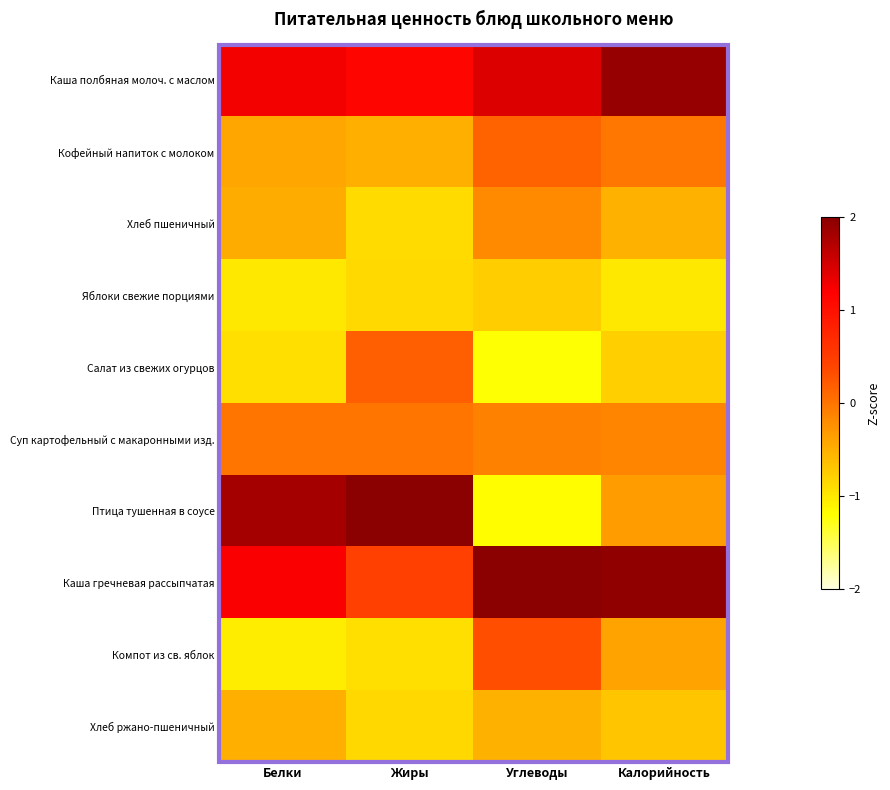

What is the spread (max minus min) of values at Жиры?

3.2